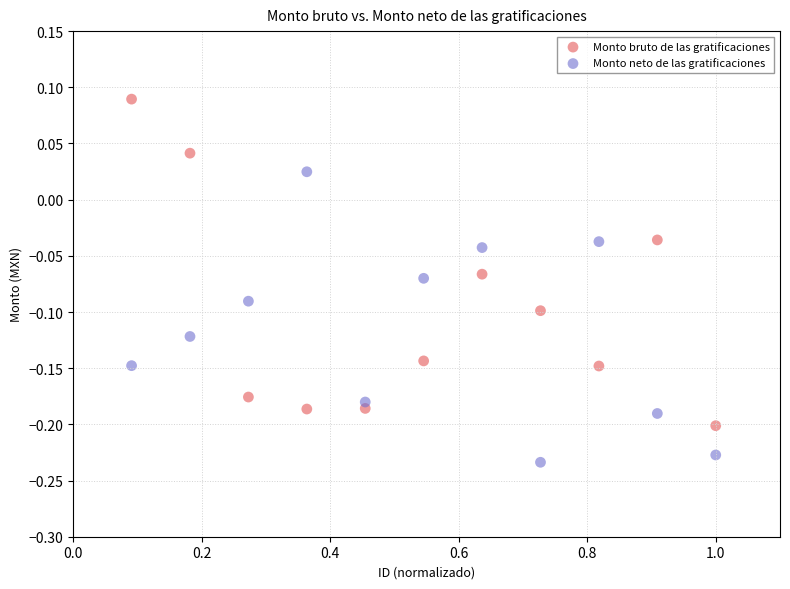

Which series contains the lowest Y value?

Monto neto de las gratificaciones